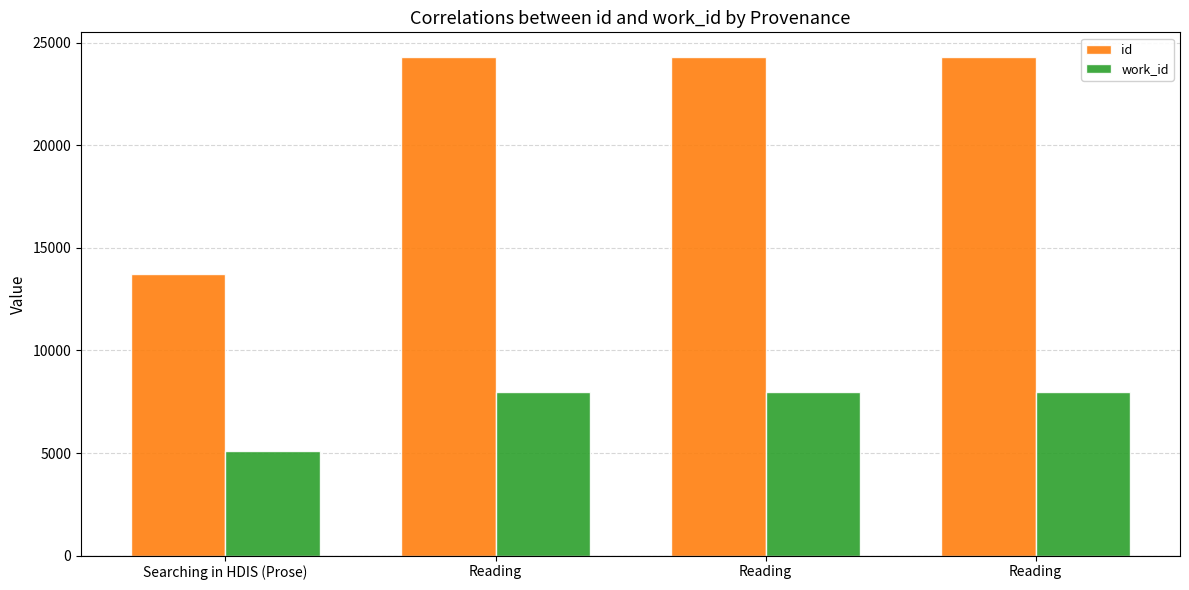

What is the difference between the id values at Reading and Searching in HDIS (Prose)?

10549